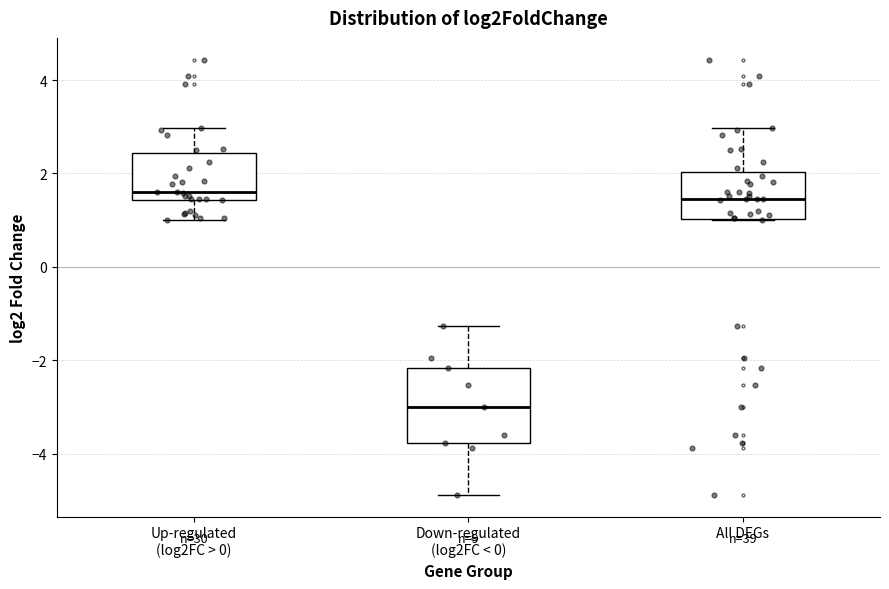

Which box is the tallest, from its lower edge to its upper edge?

Down-regulated (log2FC < 0)